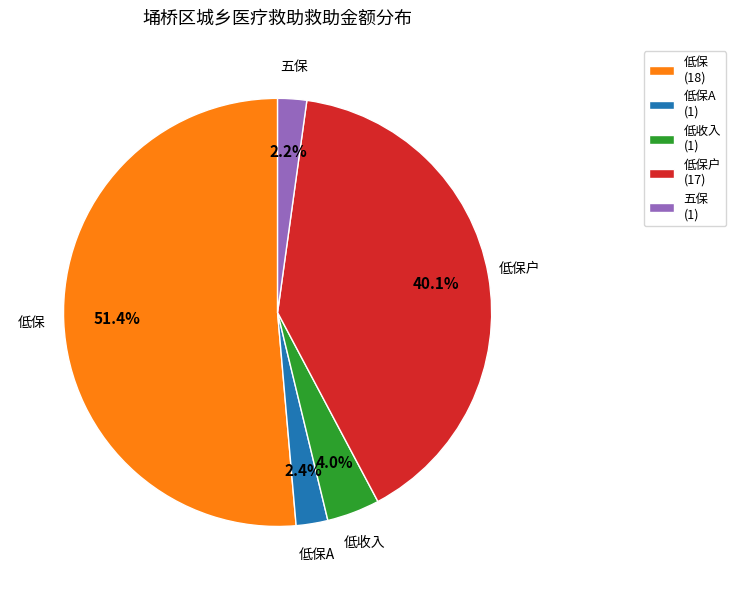

Is there any slice that represents more than half of the pie?

Yes